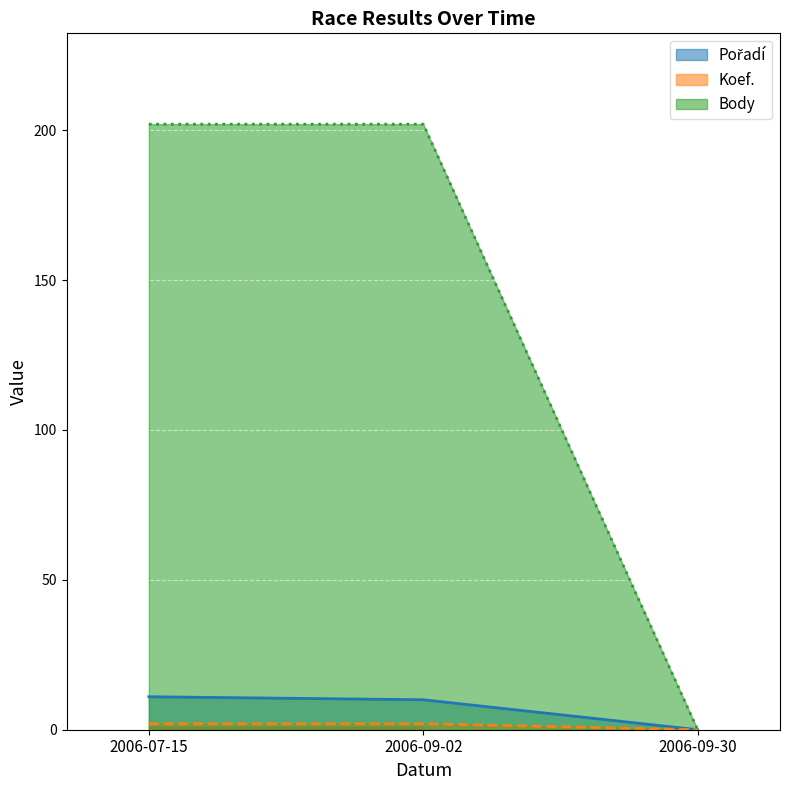

Which series has the largest total across all categories?

Body